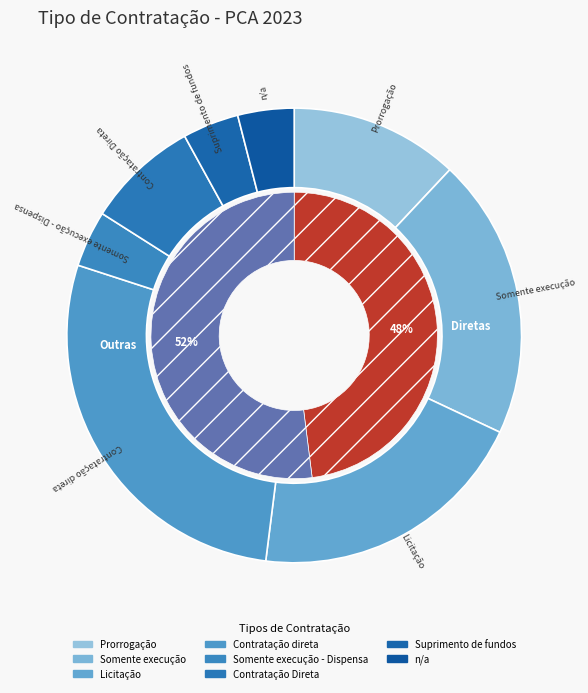

Which slice is the smallest?

Somente execução - Dispensa